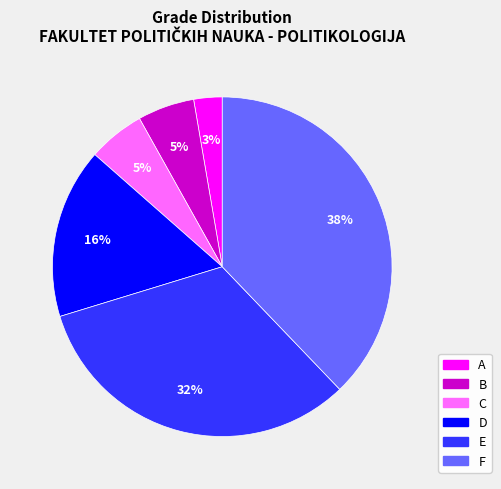

Does any single category account for the majority?

No